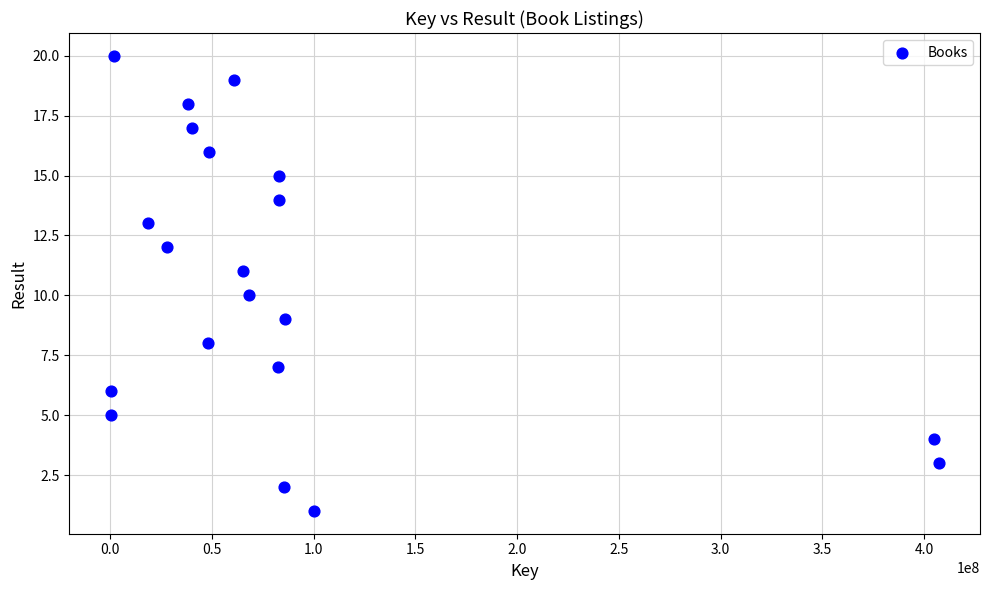

What is the range of X values (max minus min)?

406841091